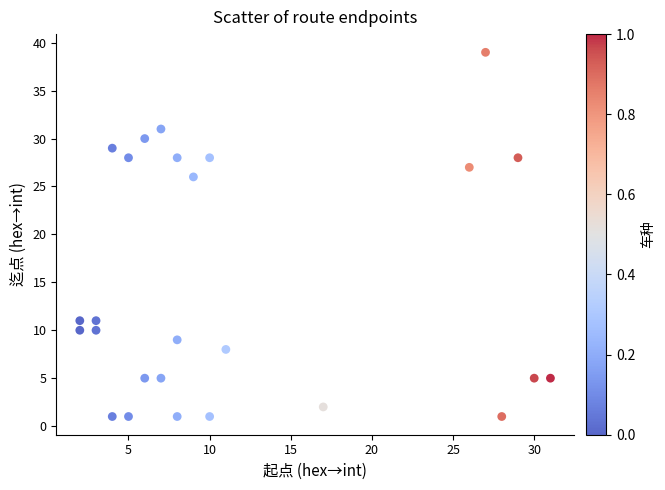

What is the range of Y values (max minus min)?

38